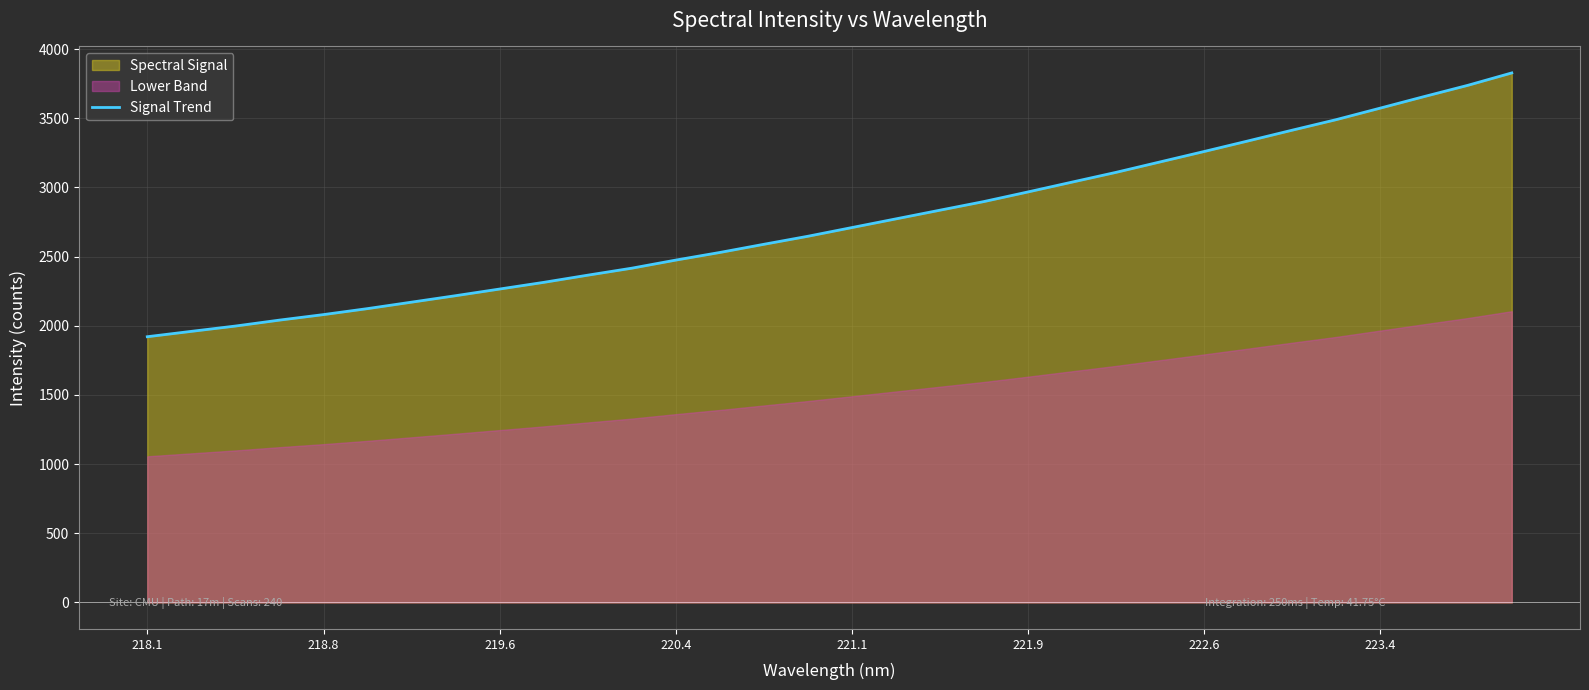

Reading right to left, extract all data points from this chart.

3828.2	3738.6	3656.7	3573.1	3490.0	3413.8	3336.3	3259.9	3184.6	3109.4	3038.8	2967.9	2898.4	2836.0	2773.2	2710.4	2647.5	2589.4	2530.4	2475.3	2416.7	2366.2	2314.2	2266.0	2217.8	2171.1	2124.4	2081.1	2041.2	1998.3	1959.9	1921.1